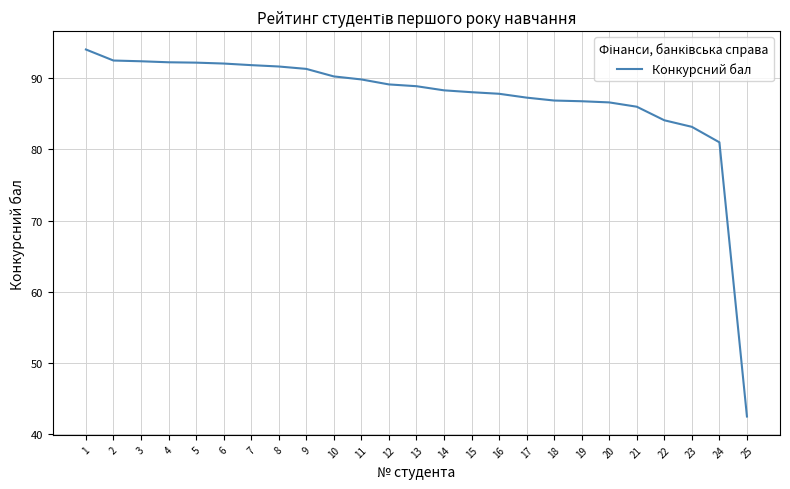

What is the minimum value shown in the chart?

42.4